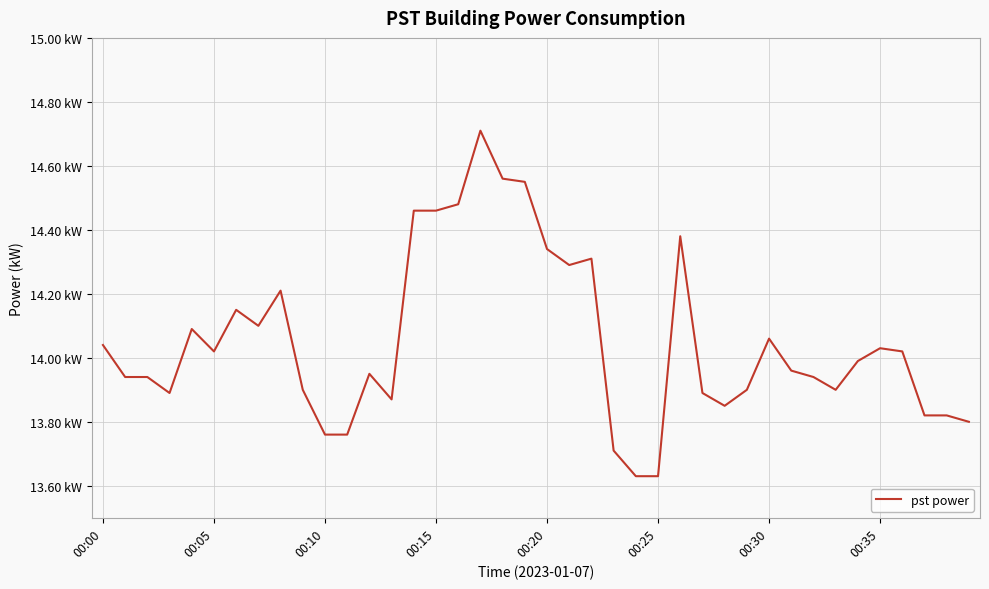

Does the chart display data point markers on the line(s)?

No